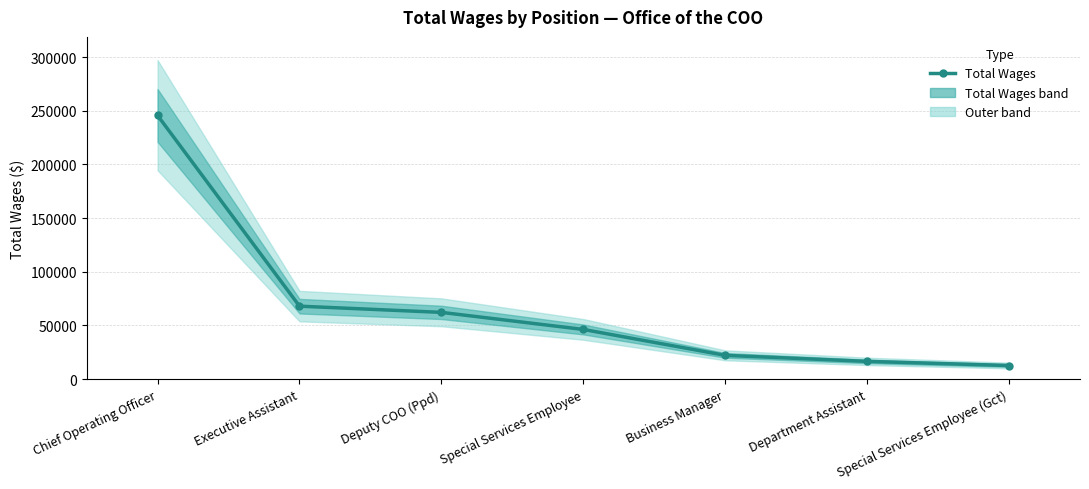

What is the sum of all values?

473120